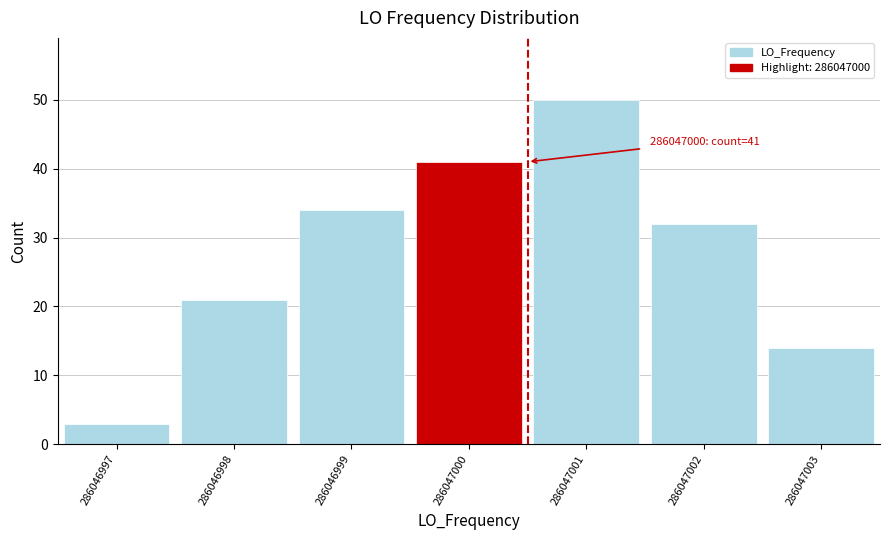

Reading left to right, what are all the values shown in this chart?

3	21	34	41	50	32	14